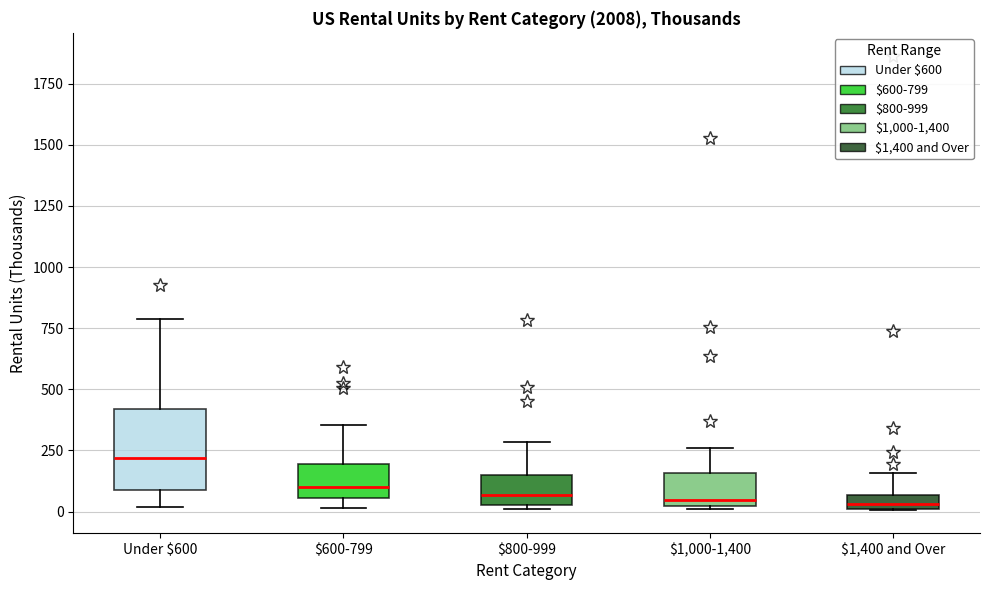

Which box's median line is the highest?

Under $600